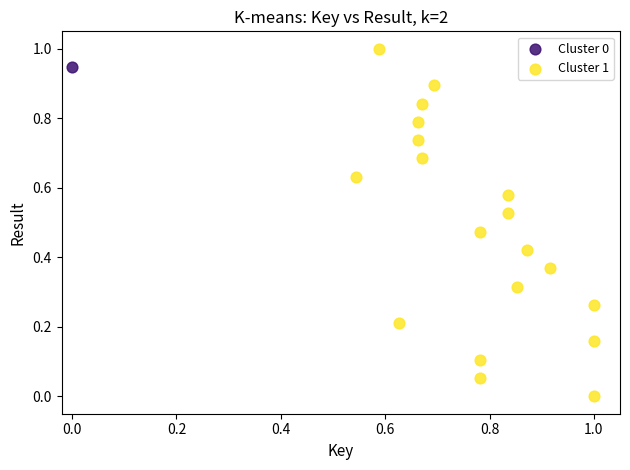

What are all the series names shown in the legend?

Cluster 0, Cluster 1